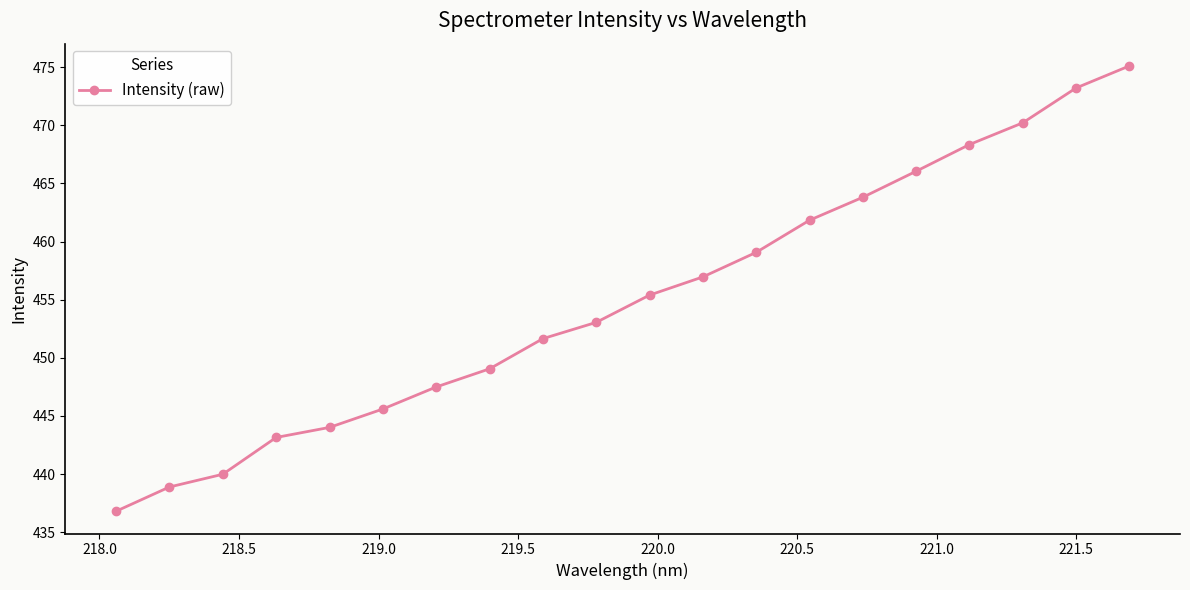

What is the minimum value shown in the chart?

436.8